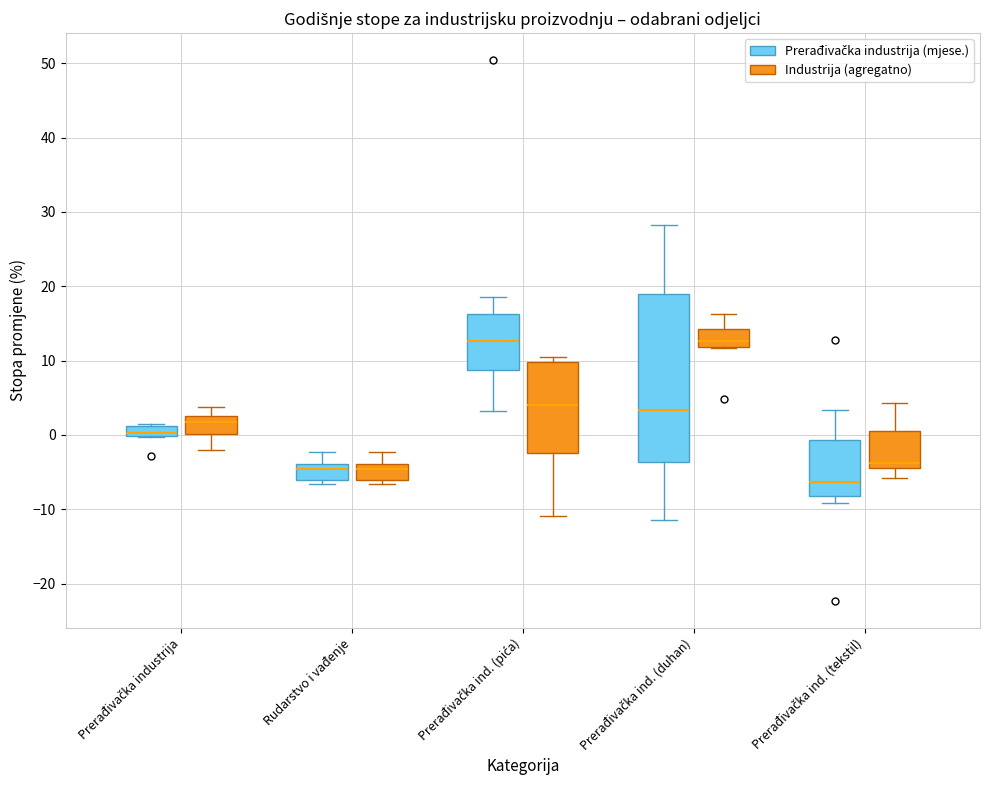

Where is the upper edge of the box for Prerađivačka industrija (Industrija (agregatno)) on the y-axis? The values are not printed on the chart, so give them approximately, as read against the axis.

3